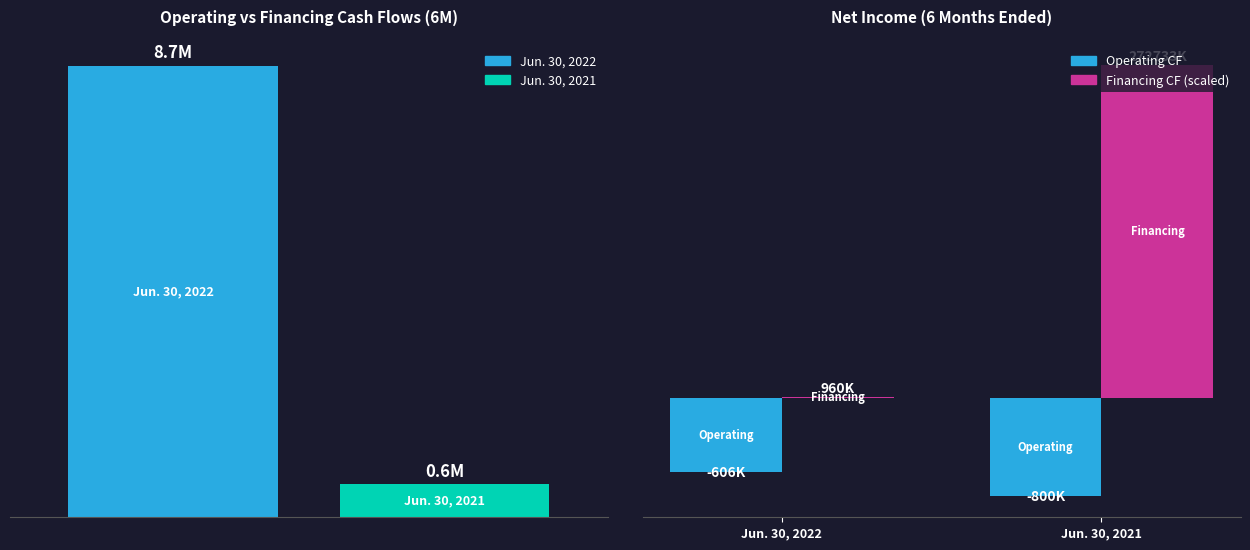

What is the sum of all Net cash from financing (scaled /100) values?

2736932.8